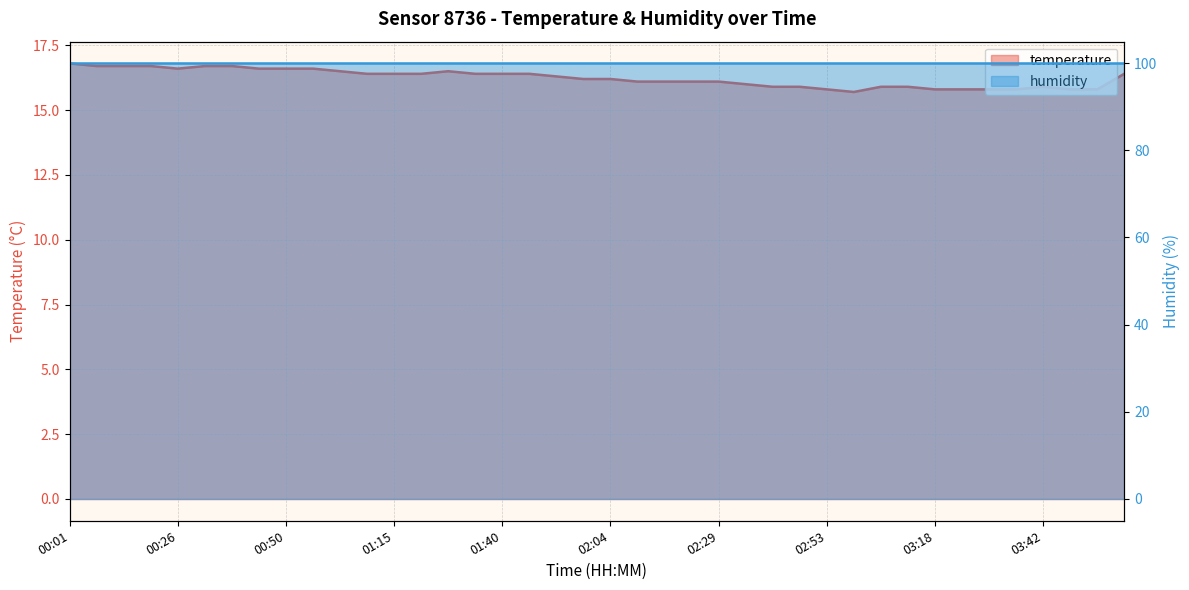

List the labels in order of value, smallest first.

02:59, 02:53, 03:18, 03:24, 03:30, 03:36, 03:48, 03:54, 02:41, 02:47, 03:06, 03:12, 03:42, 02:35, 02:10, 02:17, 02:23, 02:29, 01:58, 02:04, 01:52, 01:09, 01:15, 01:21, 01:34, 01:40, 01:46, 04:00, 01:03, 01:28, 00:26, 00:44, 00:50, 00:57, 00:07, 00:13, 00:20, 00:32, 00:38, 00:01